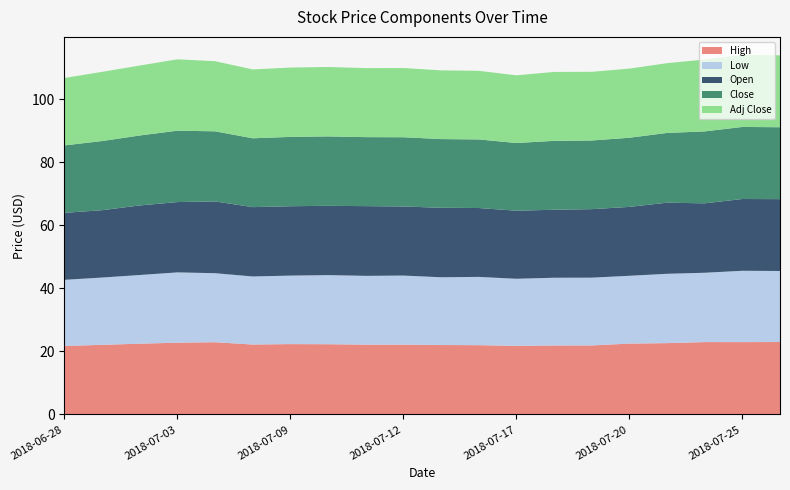

Reading left to right, transcribe all the data shown in this chart.

High: 2018-06-28=21.7	2018-06-29=22.1	2018-07-02=22.5	2018-07-03=22.8	2018-07-05=22.9	2018-07-06=22.2	2018-07-09=22.3	2018-07-10=22.3	2018-07-11=22.2	2018-07-12=22.2	2018-07-13=22.1	2018-07-16=22.0	2018-07-17=21.8	2018-07-18=21.9	2018-07-19=21.9	2018-07-20=22.5	2018-07-23=22.6	2018-07-24=23.0	2018-07-25=23.0	2018-07-26=23.0
Low: 2018-06-28=21.0	2018-06-29=21.4	2018-07-02=21.8	2018-07-03=22.3	2018-07-05=21.9	2018-07-06=21.6	2018-07-09=21.7	2018-07-10=21.9	2018-07-11=21.8	2018-07-12=21.9	2018-07-13=21.5	2018-07-16=21.7	2018-07-17=21.3	2018-07-18=21.5	2018-07-19=21.5	2018-07-20=21.5	2018-07-23=22.0	2018-07-24=22.0	2018-07-25=22.6	2018-07-26=22.5
Open: 2018-06-28=21.2	2018-06-29=21.4	2018-07-02=22.1	2018-07-03=22.3	2018-07-05=22.8	2018-07-06=22.0	2018-07-09=22.0	2018-07-10=22.0	2018-07-11=22.1	2018-07-12=21.9	2018-07-13=22.1	2018-07-16=21.9	2018-07-17=21.6	2018-07-18=21.6	2018-07-19=21.7	2018-07-20=21.9	2018-07-23=22.6	2018-07-24=22.0	2018-07-25=22.8	2018-07-26=22.8
Close: 2018-06-28=21.4	2018-06-29=21.9	2018-07-02=22.2	2018-07-03=22.6	2018-07-05=22.2	2018-07-06=21.9	2018-07-09=22.0	2018-07-10=22.0	2018-07-11=21.9	2018-07-12=22.0	2018-07-13=21.8	2018-07-16=21.8	2018-07-17=21.5	2018-07-18=21.9	2018-07-19=21.8	2018-07-20=21.9	2018-07-23=22.1	2018-07-24=22.8	2018-07-25=22.9	2018-07-26=22.8
Adj Close: 2018-06-28=21.4	2018-06-29=21.9	2018-07-02=22.2	2018-07-03=22.6	2018-07-05=22.2	2018-07-06=21.9	2018-07-09=22.0	2018-07-10=22.0	2018-07-11=21.9	2018-07-12=22.0	2018-07-13=21.8	2018-07-16=21.8	2018-07-17=21.5	2018-07-18=21.9	2018-07-19=21.8	2018-07-20=21.9	2018-07-23=22.1	2018-07-24=22.8	2018-07-25=22.9	2018-07-26=22.8